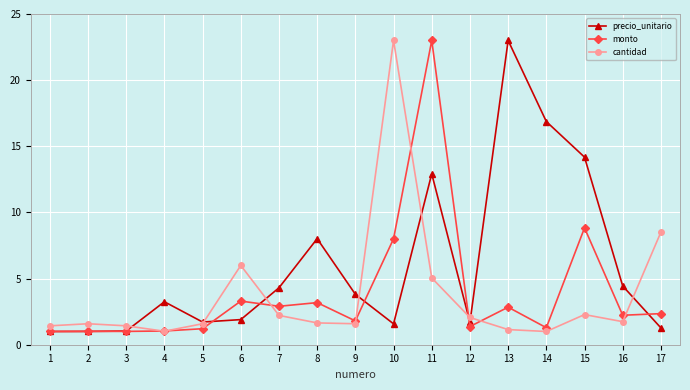

At which category is the sum across all series the highest?

11